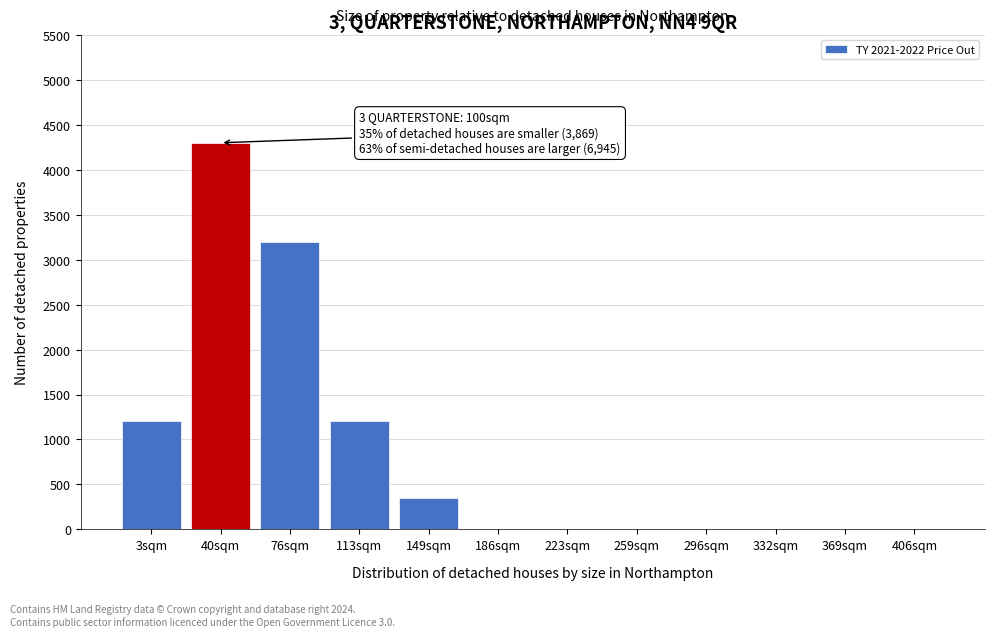

Reading left to right, what are all the values shown in this chart?

3sqm=1200	40sqm=4300	76sqm=3200	113sqm=1200	149sqm=350	186sqm=0	223sqm=0	259sqm=0	296sqm=0	332sqm=0	369sqm=0	406sqm=0